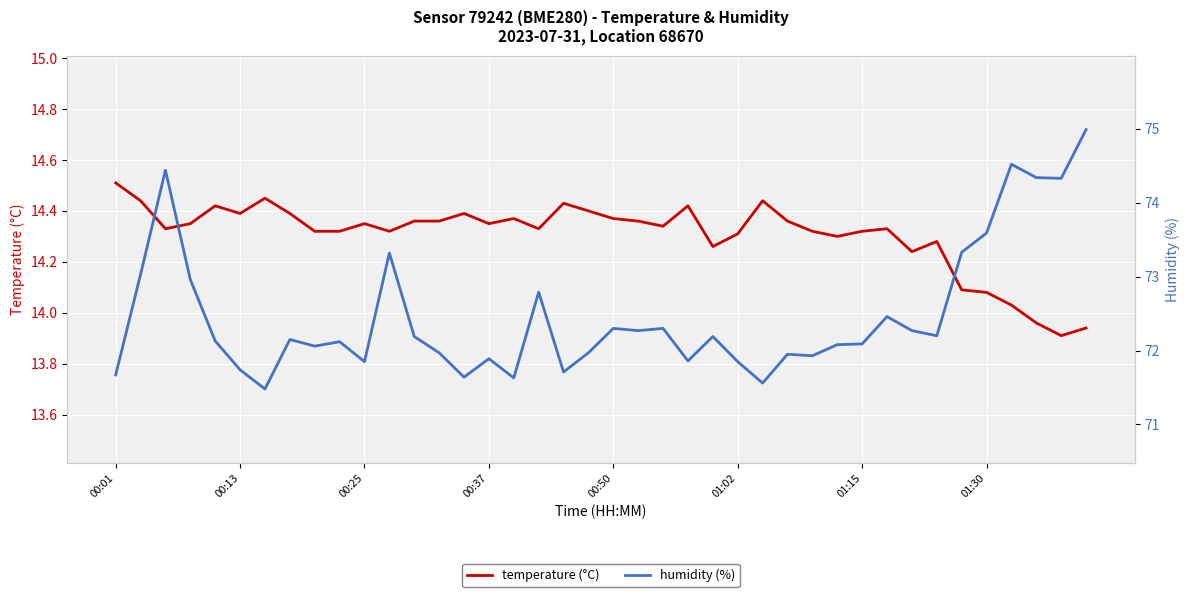

What is the difference between the second highest and second lowest values in the humidity (%) series?

3.0